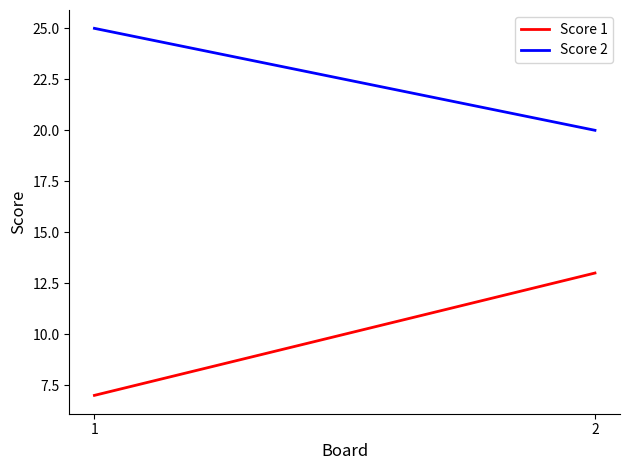

Between 1 and 2, which is larger?

2